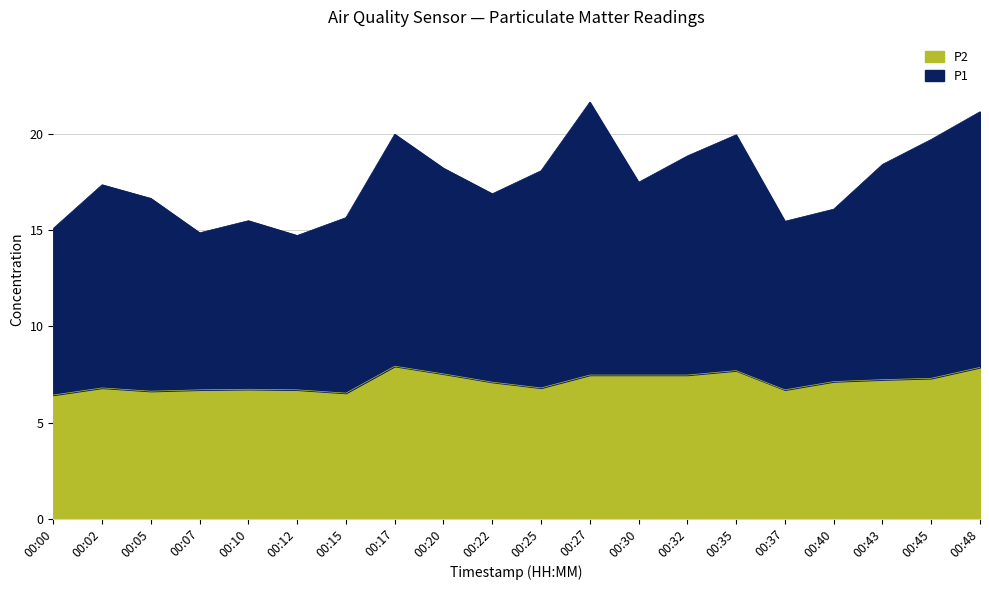

What is the total value across all series at 00:35?

20.0